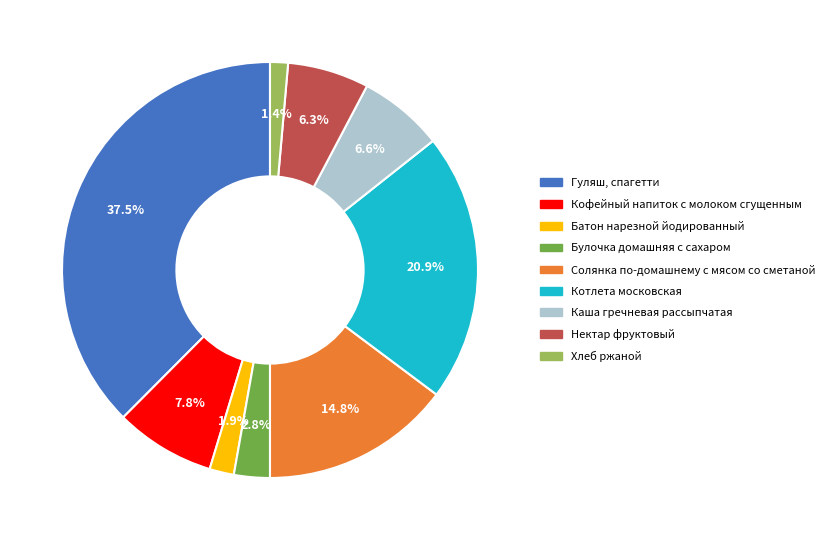

Count the number of slices in the pie.

9